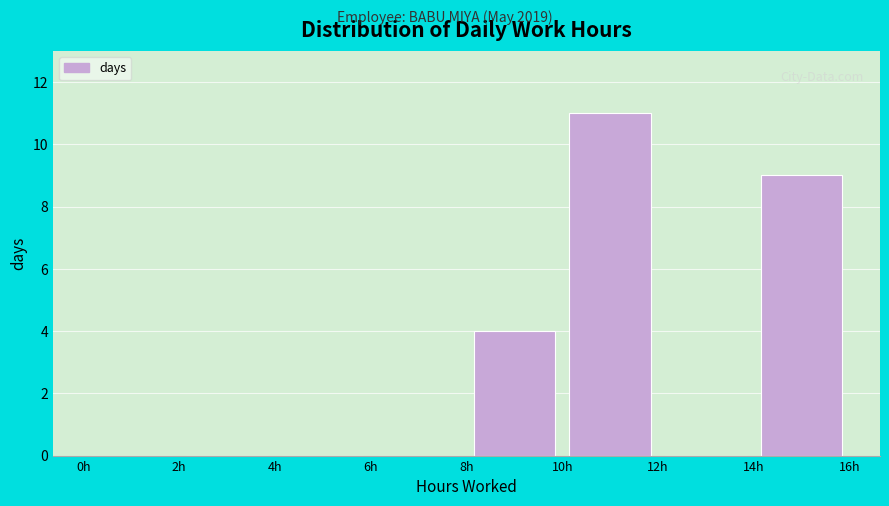

Which range on the x-axis has the tallest bar?

10 to 12